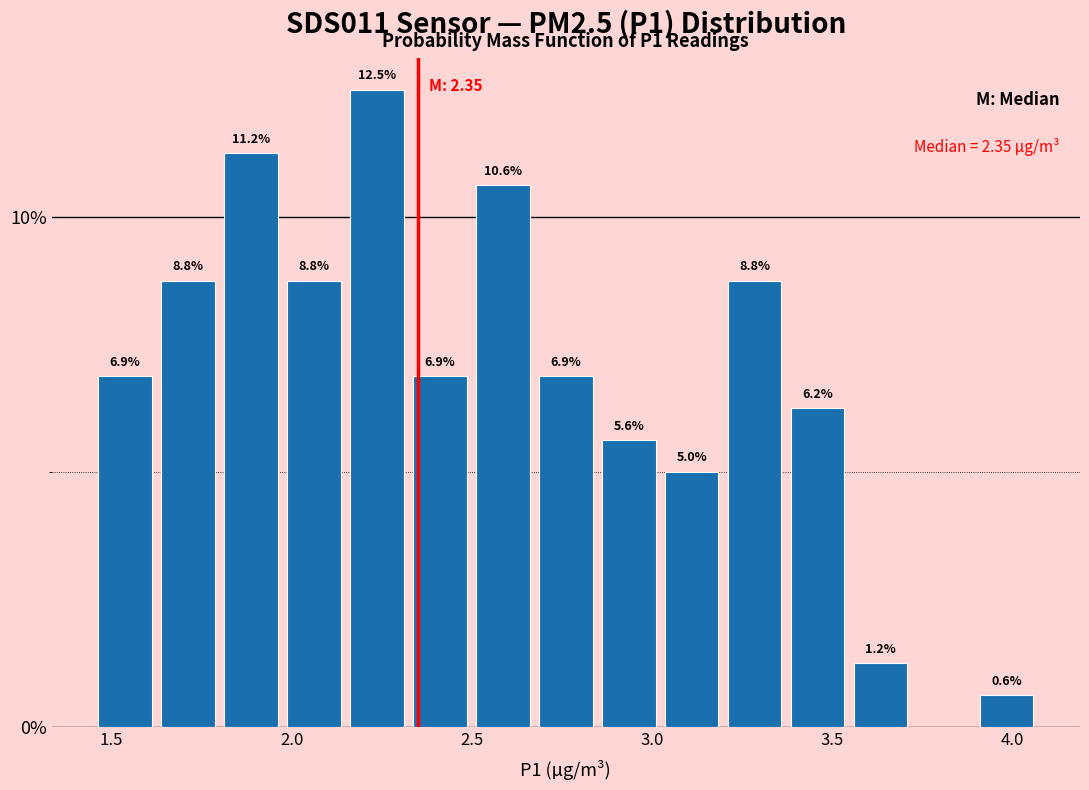

Around what value on the x-axis is the tallest bar? Give the approximate position of its centre, as read against the axis.

2.25